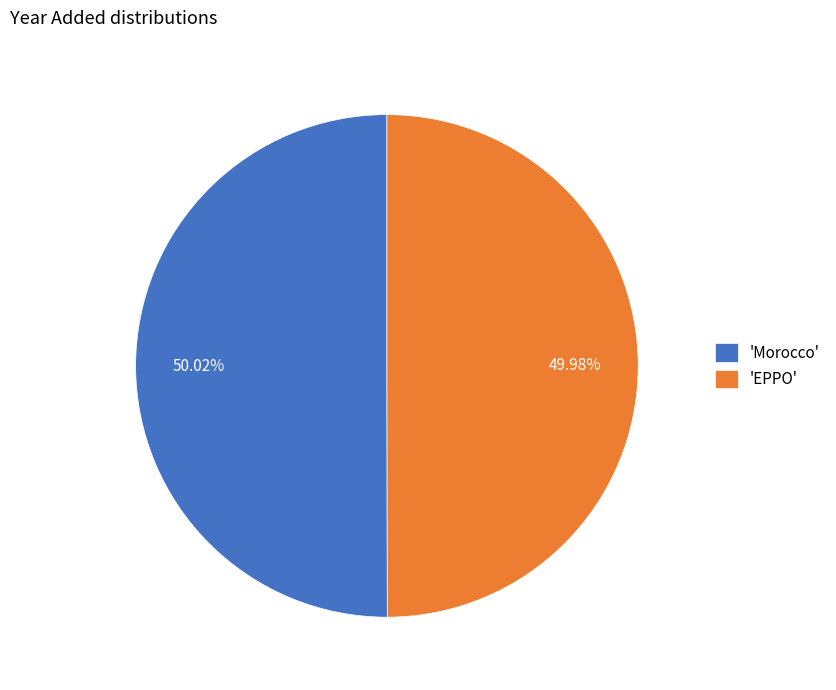

Approximately how many times larger is the value at 'Morocco' compared to 'EPPO'?

1.0